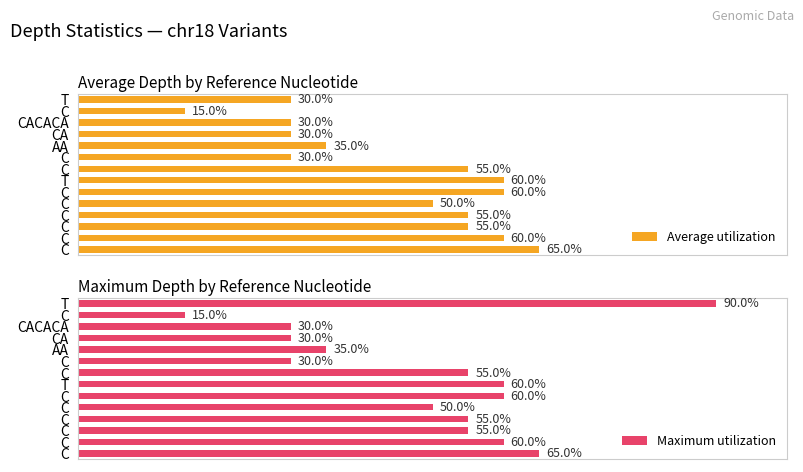

Rank the series by their average value, from highest to lowest.

Maximum utilization, Average utilization